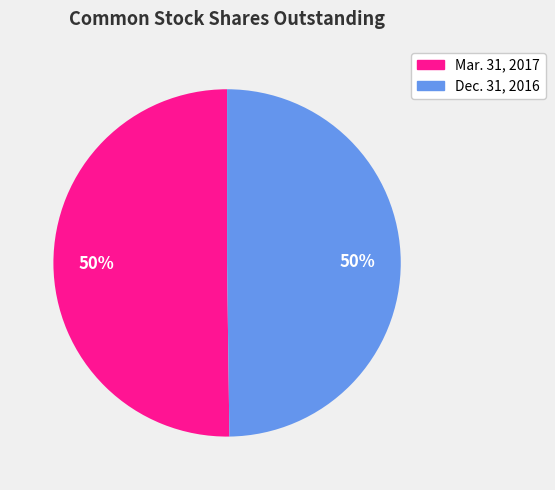

Approximately how many times larger is the value at Dec. 31, 2016 compared to Mar. 31, 2017?

1.0